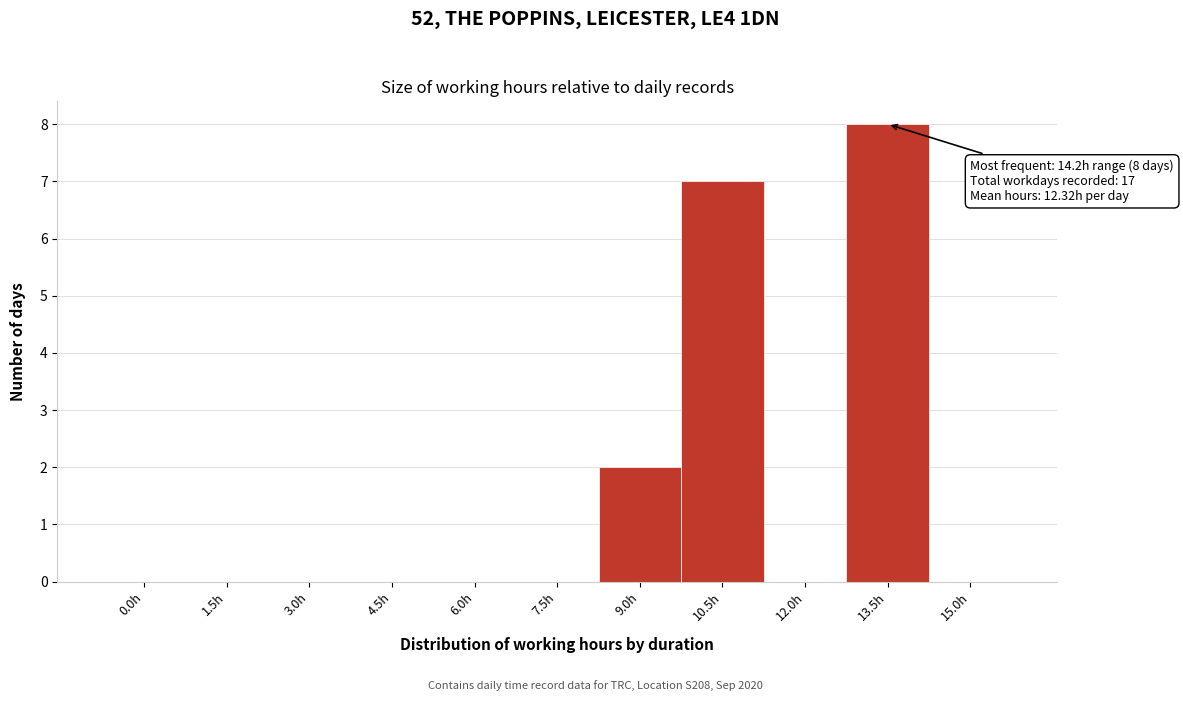

Reading right to left, extract all data points from this chart.

15.0h=0	13.5h=8	12.0h=0	10.5h=7	9.0h=2	7.5h=0	6.0h=0	4.5h=0	3.0h=0	1.5h=0	0.0h=0